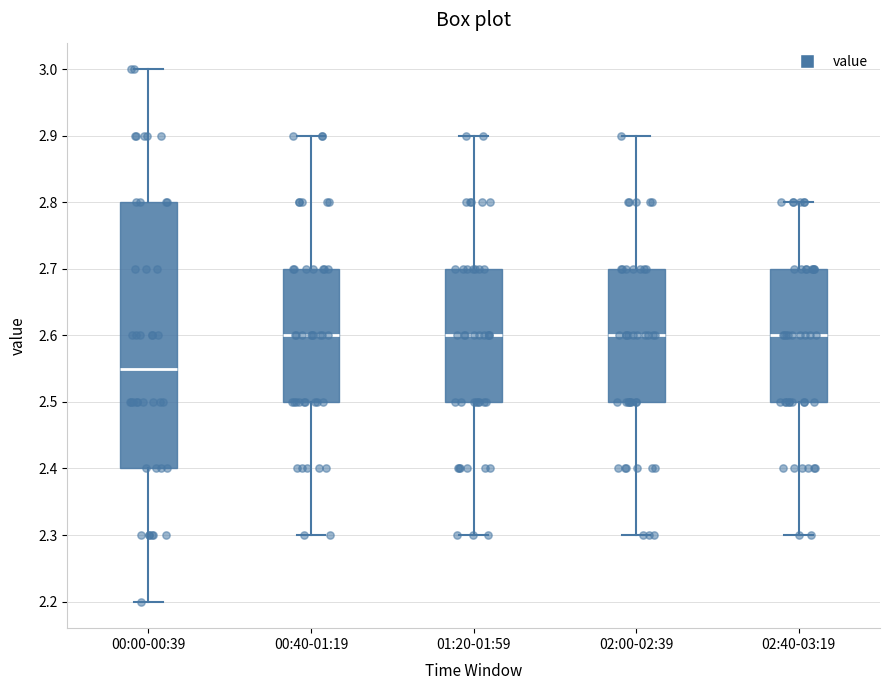

Where is the lower edge of the box for 00:40-01:19 on the y-axis? The values are not printed on the chart, so give them approximately, as read against the axis.

2.50